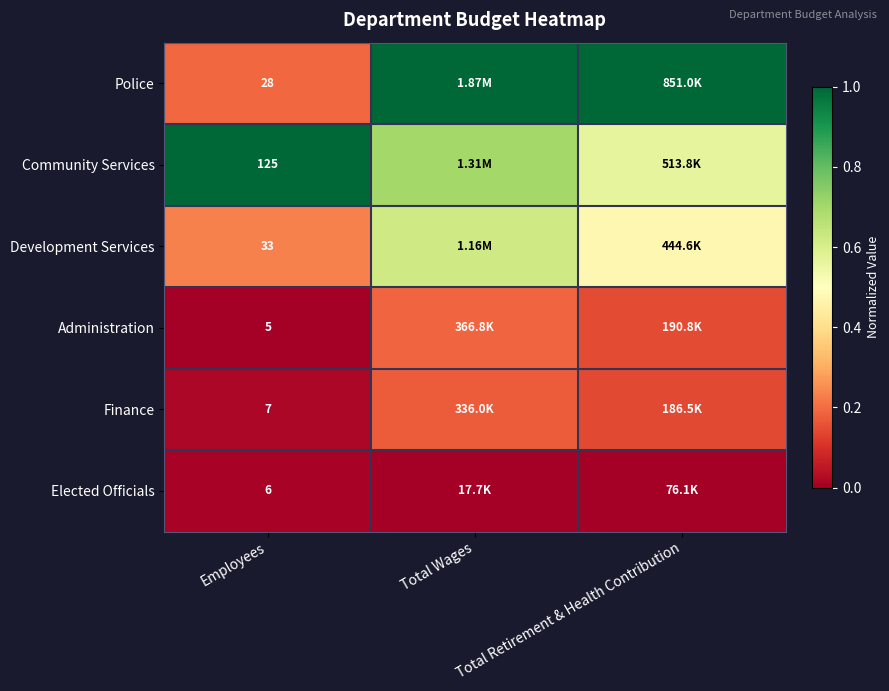

At which category is the sum across all series the highest?

Total Wages